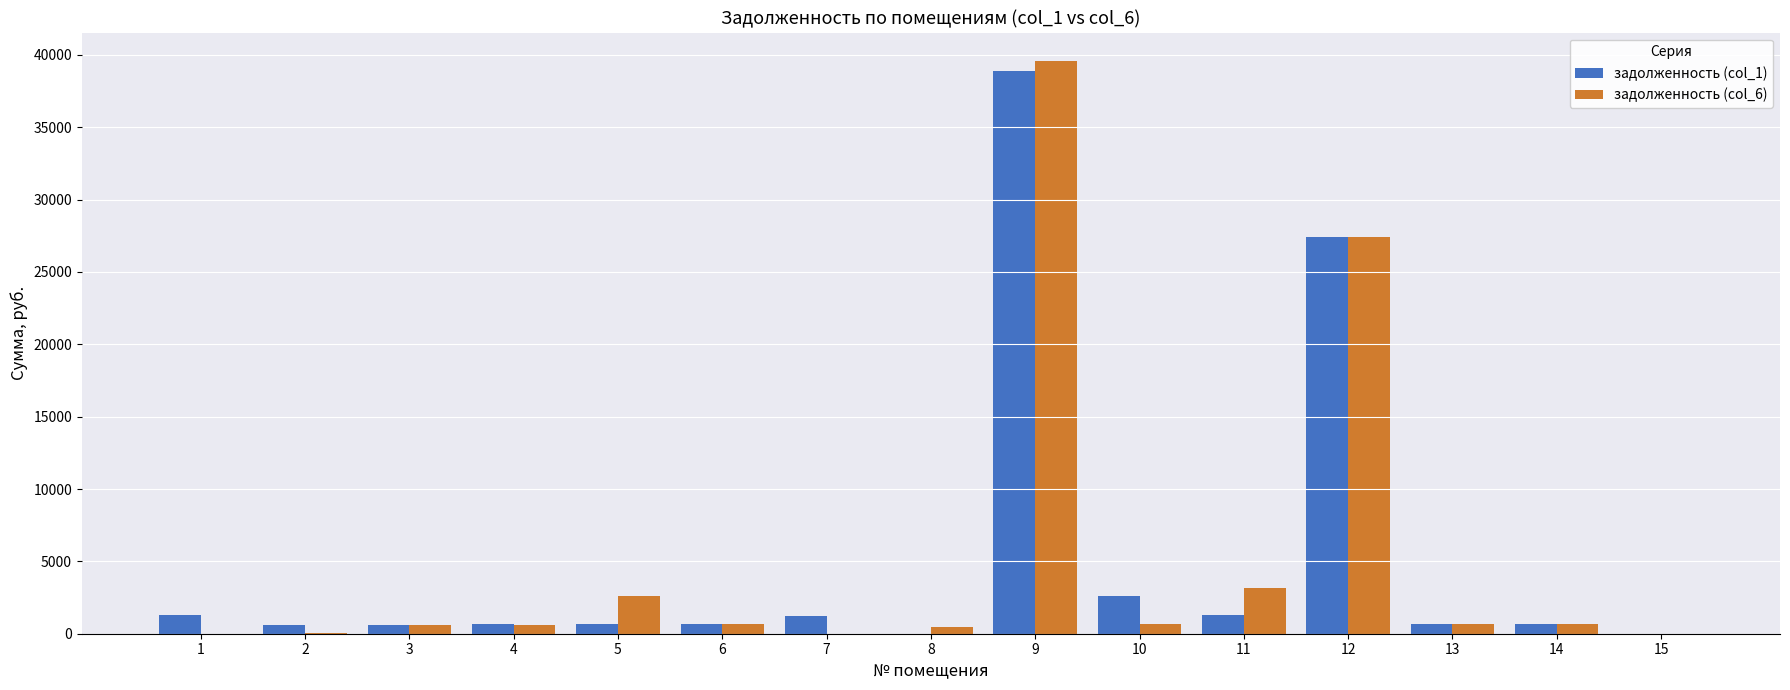

What are all the series names shown in the legend?

задолженность (col_1), задолженность (col_6)